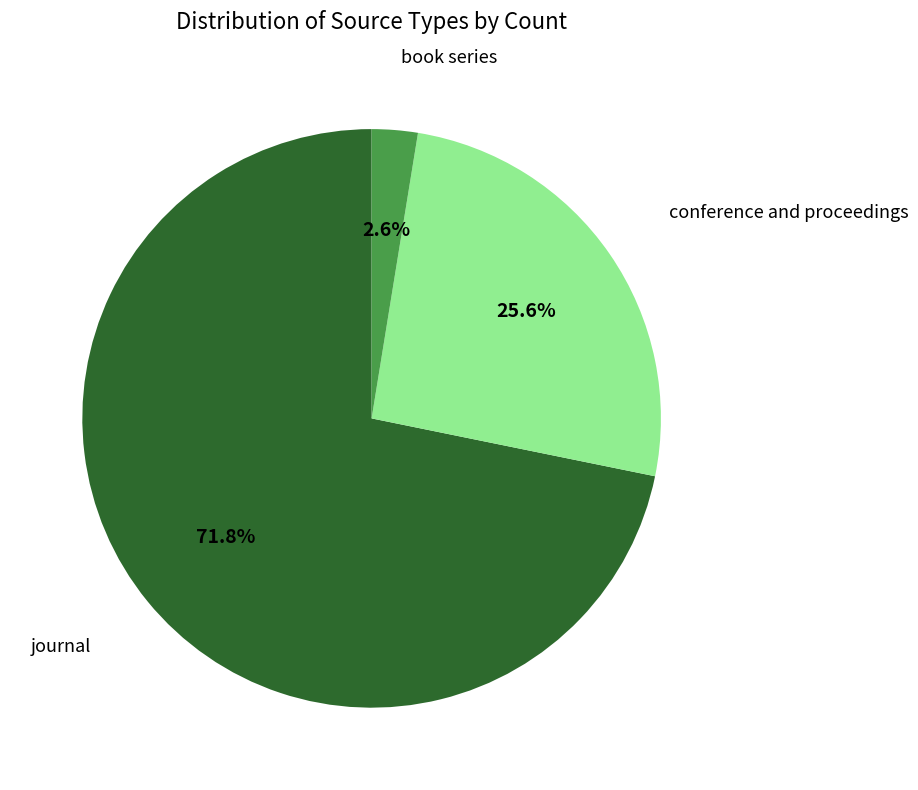

Combined, what portion of the pie is journal and conference and proceedings?

97.4%